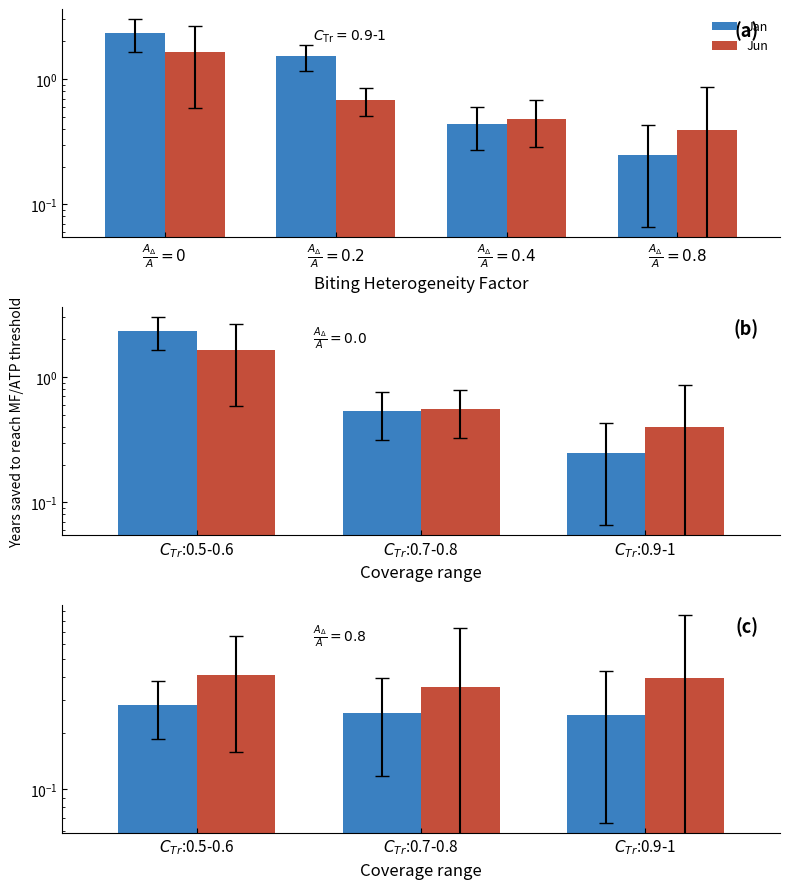

What is the label of the 1st bar from the left?

$C_{Tr}$:0.5-0.6